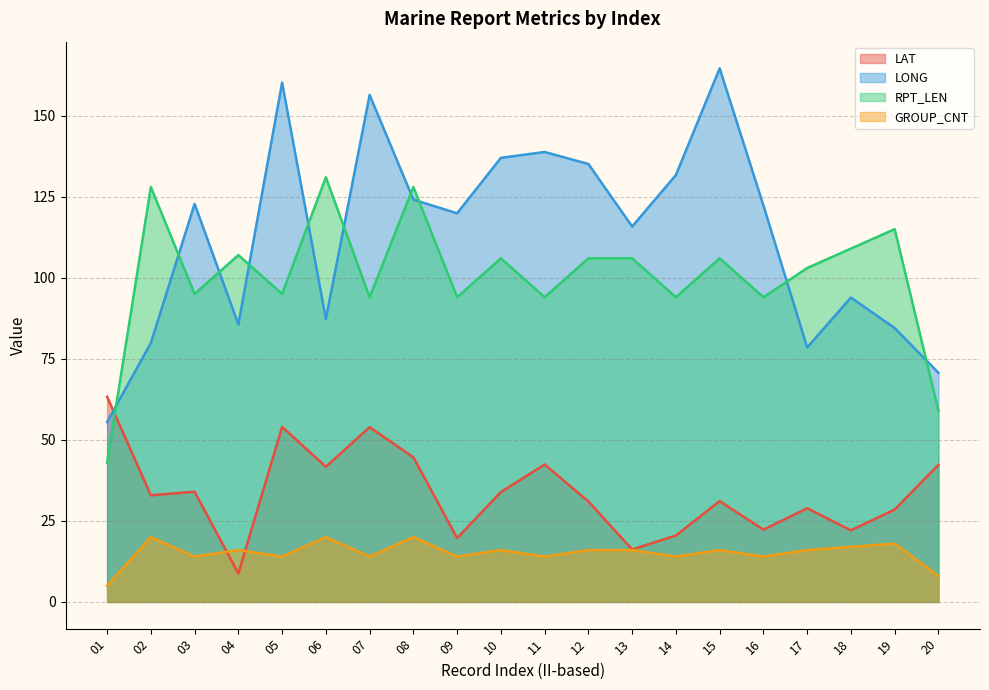

Reading left to right, transcribe all the data shown in this chart.

LAT: 01=63.3	02=32.9	03=34.0	04=8.8	05=54.0	06=41.7	07=53.9	08=44.6	09=19.7	10=33.9	11=42.4	12=31.0	13=16.2	14=20.5	15=31.1	16=22.3	17=28.9	18=22.1	19=28.5	20=42.3
LONG: 01=55.5	02=79.9	03=122.8	04=85.6	05=160.2	06=87.3	07=156.4	08=124.1	09=119.9	10=137.0	11=138.8	12=135.1	13=115.8	14=131.7	15=164.6	16=122.3	17=78.5	18=93.9	19=84.5	20=70.7
RPT_LEN: 01=43.0	02=128.0	03=95.0	04=107.0	05=95.0	06=131.0	07=94.0	08=128.0	09=94.0	10=106.0	11=94.0	12=106.0	13=106.0	14=94.0	15=106.0	16=94.0	17=103.0	18=109.0	19=115.0	20=59.0
GROUP_CNT: 01=5.0	02=20.0	03=14.0	04=16.0	05=14.0	06=20.0	07=14.0	08=20.0	09=14.0	10=16.0	11=14.0	12=16.0	13=16.0	14=14.0	15=16.0	16=14.0	17=16.0	18=17.0	19=18.0	20=8.0